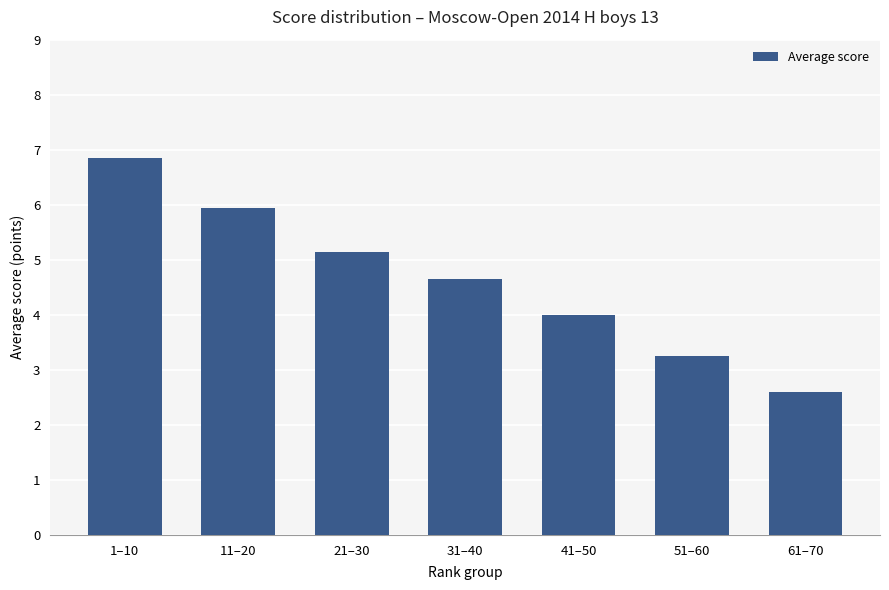

How many series are shown in this chart?

1